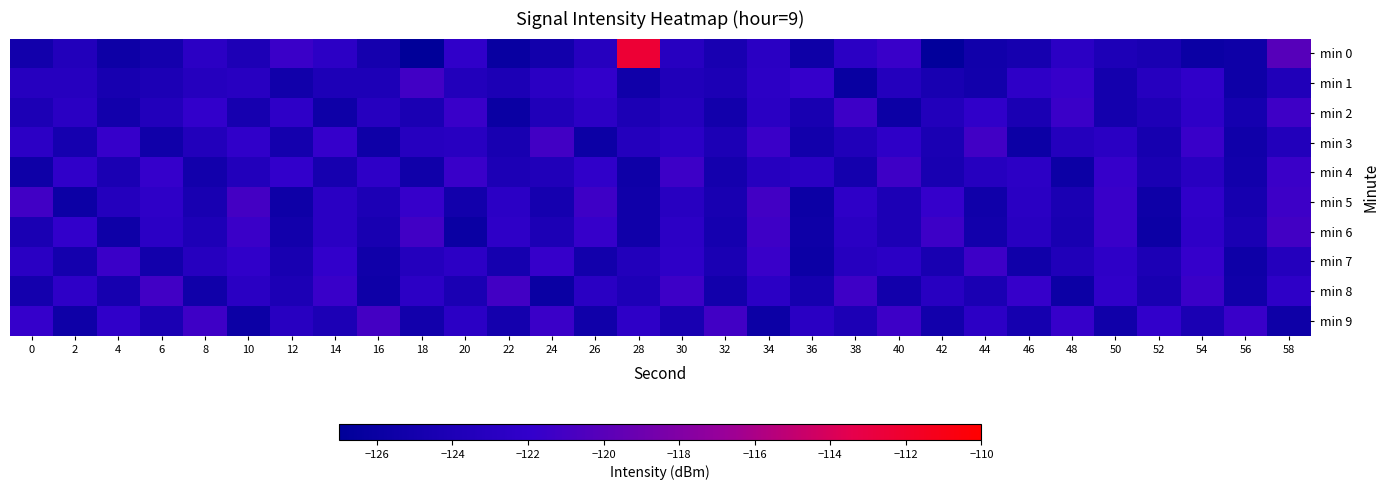

How many categories are shown in the chart?

30